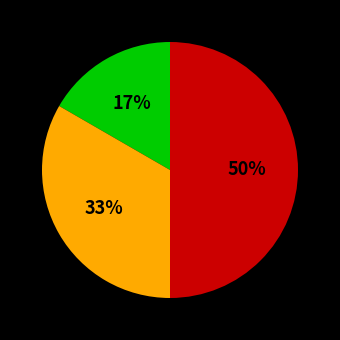

How many slices are in this pie chart?

3